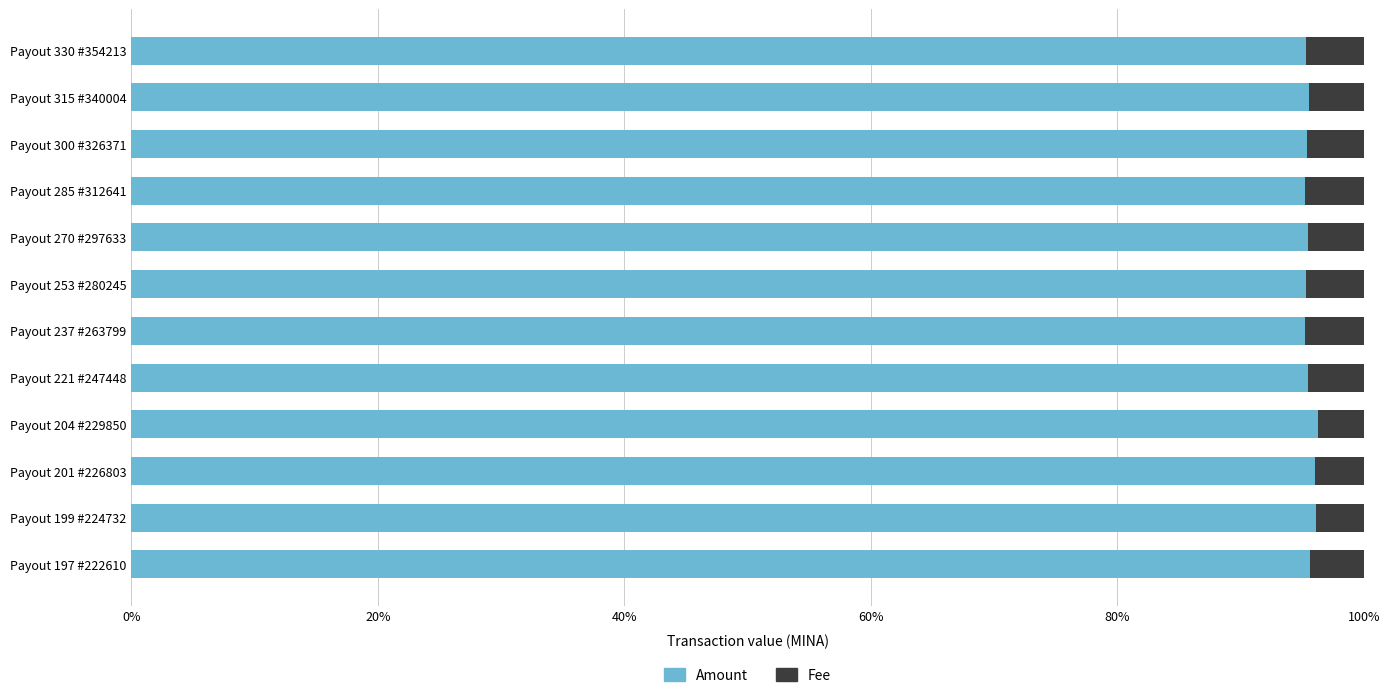

What are all the series names shown in the legend?

Amount, Fee